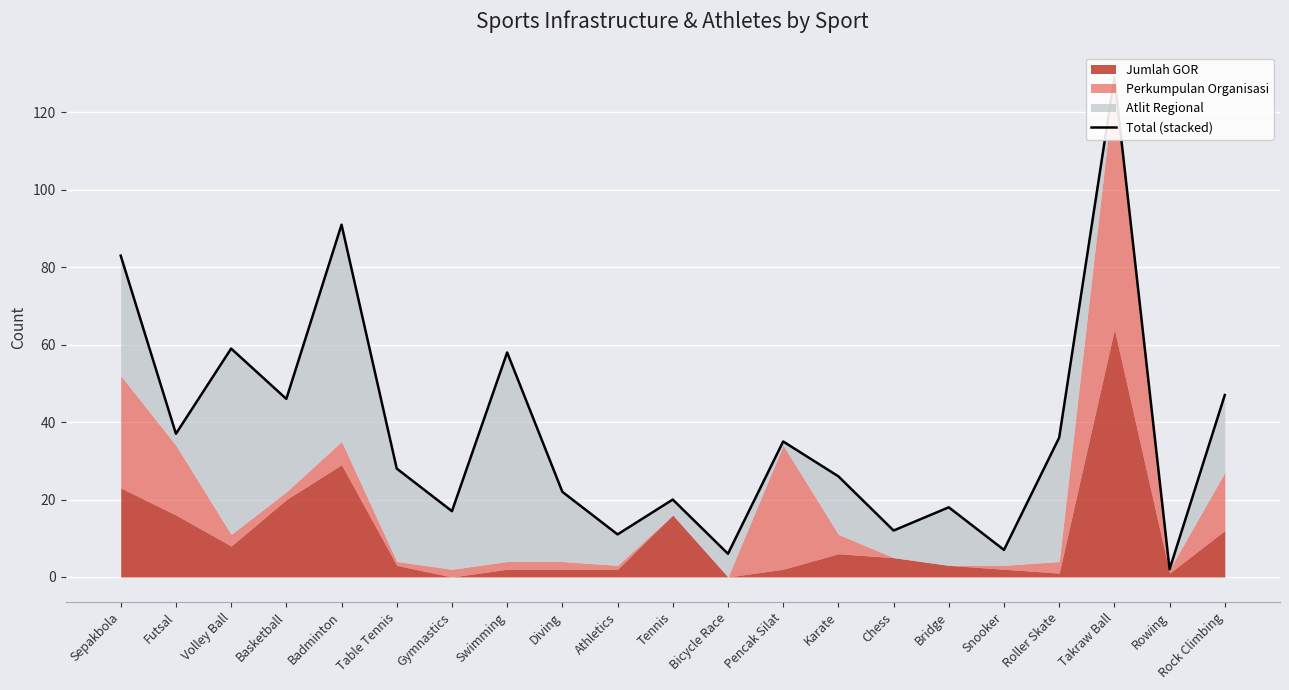

What is the difference between the values at Diving and Volley Ball?

37